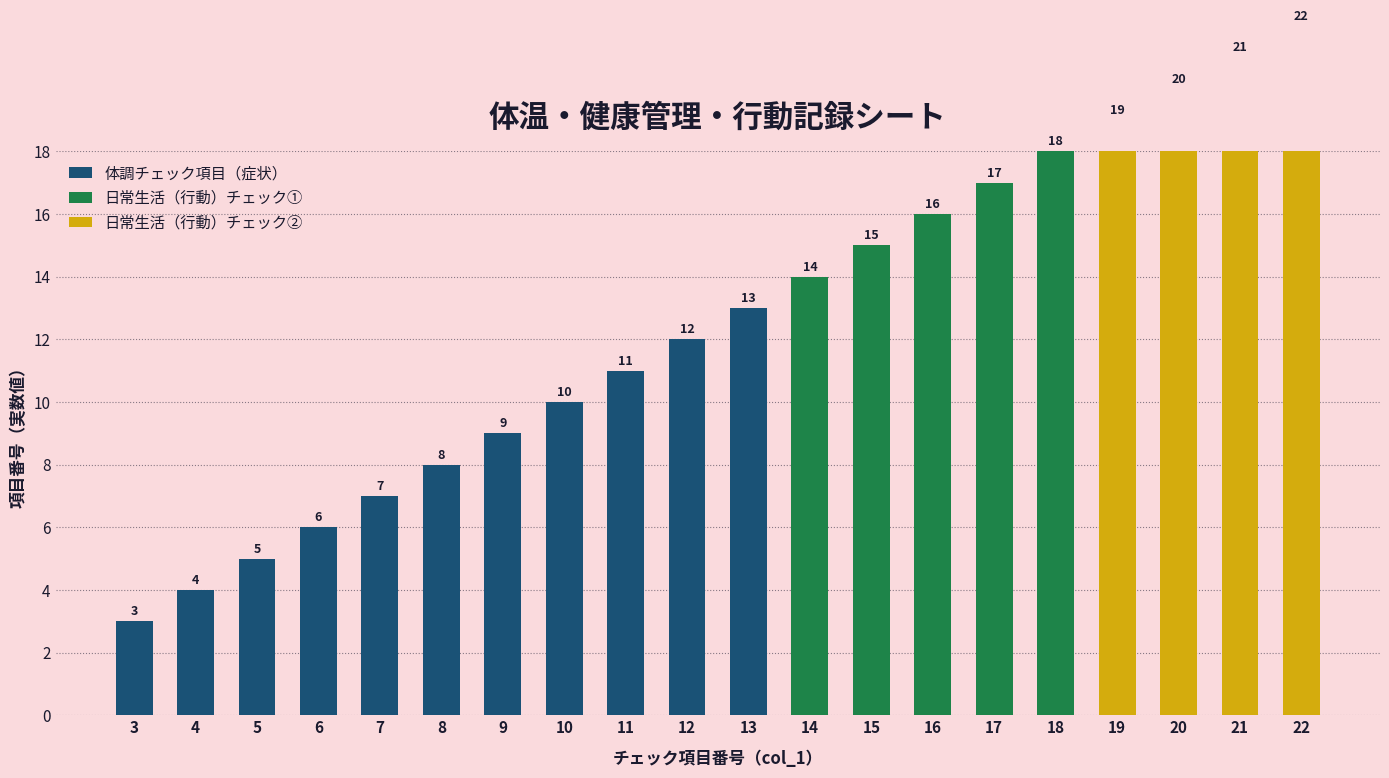

List the labels in order of 体調チェック項目（症状） value, smallest first.

3, 4, 5, 6, 7, 8, 9, 10, 11, 12, 13